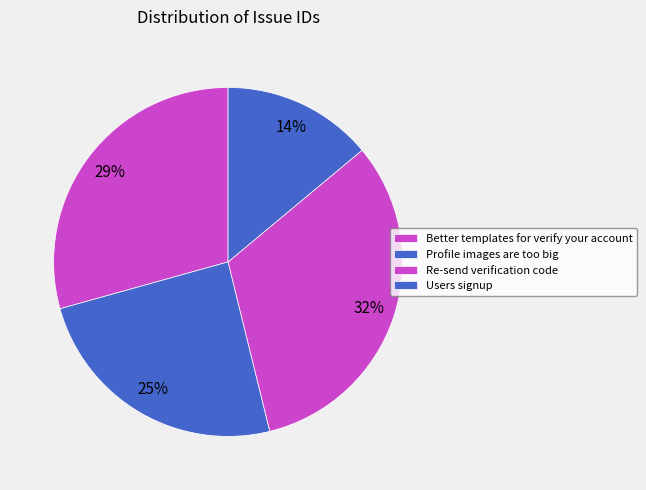

Rank the categories by value from lowest to highest.

Users signup, Profile images are too big, Better templates for verify your account, Re-send verification code